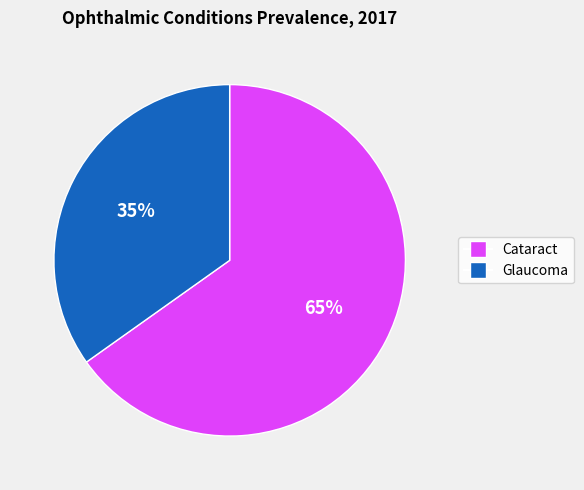

What percentage is the Glaucoma slice, to the nearest percent?

35%